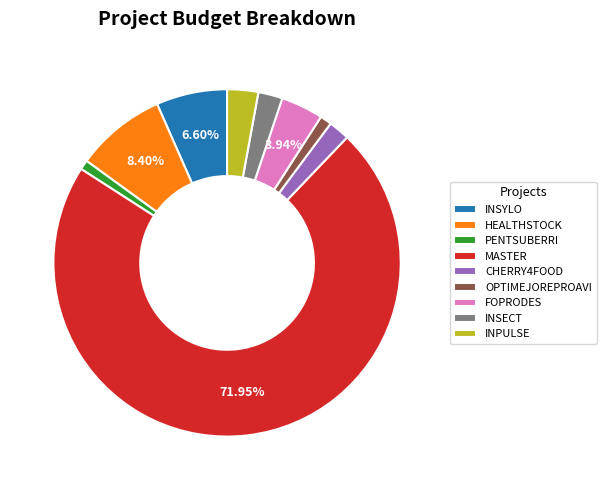

To the nearest percent, what is the average slice percentage?

11%